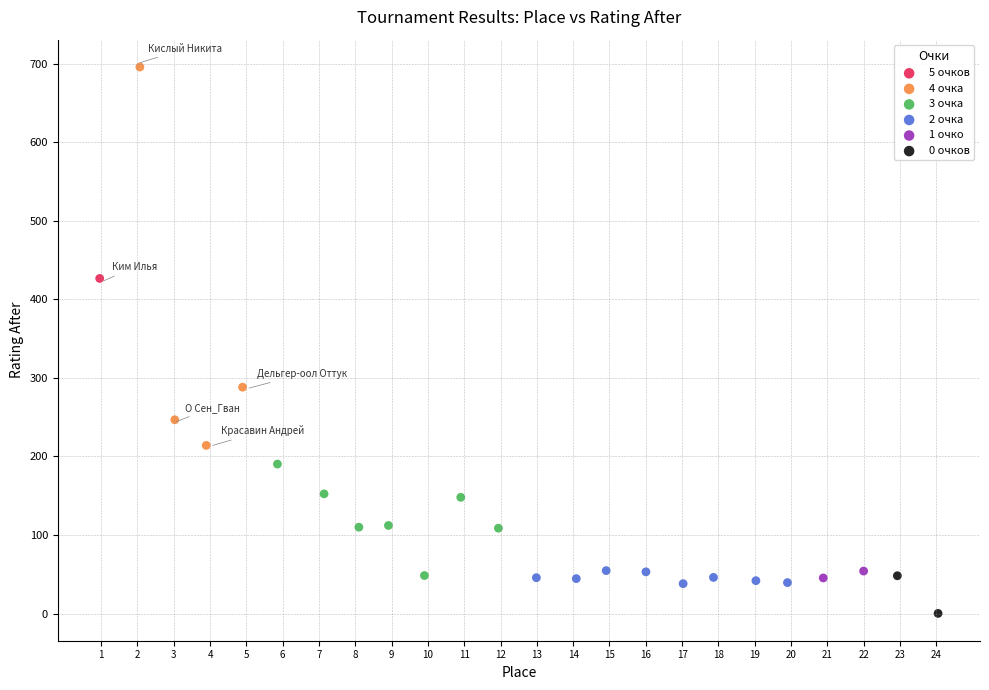

What are all the series names shown in the legend?

5 очков, 4 очка, 3 очка, 2 очка, 1 очко, 0 очков